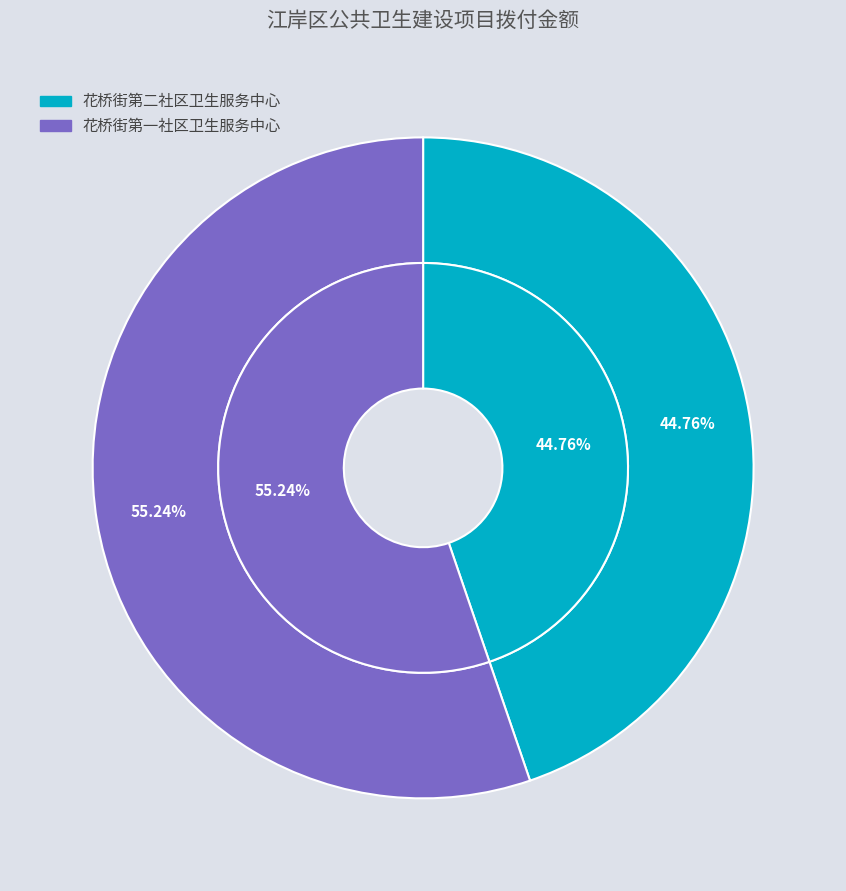

To the nearest percent, what percentage of the pie is 花桥街第一社区卫生服务中心?

55%